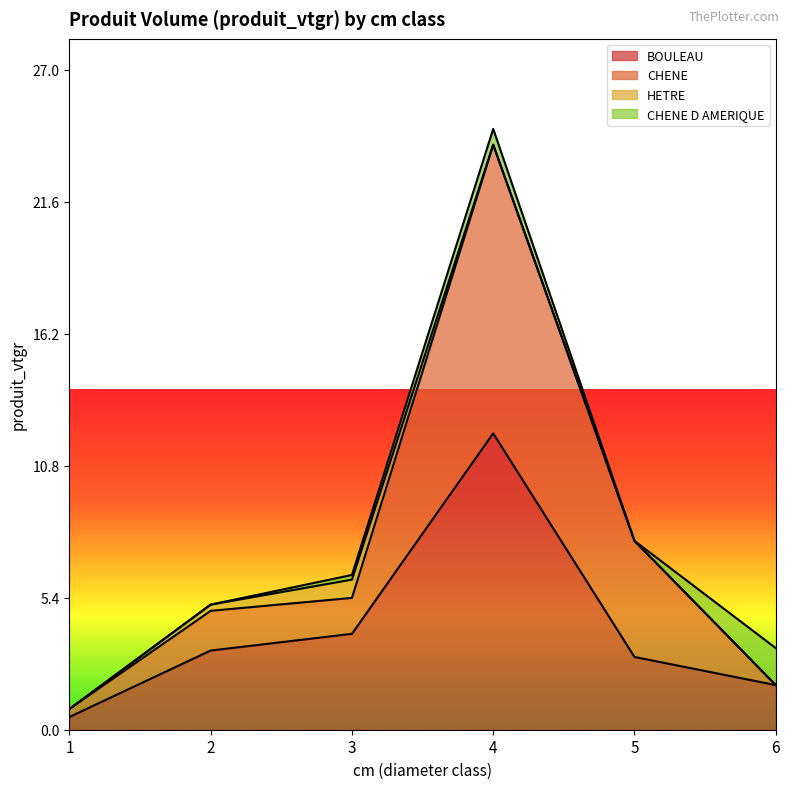

List the labels in order of BOULEAU value, smallest first.

1, 6, 5, 2, 3, 4